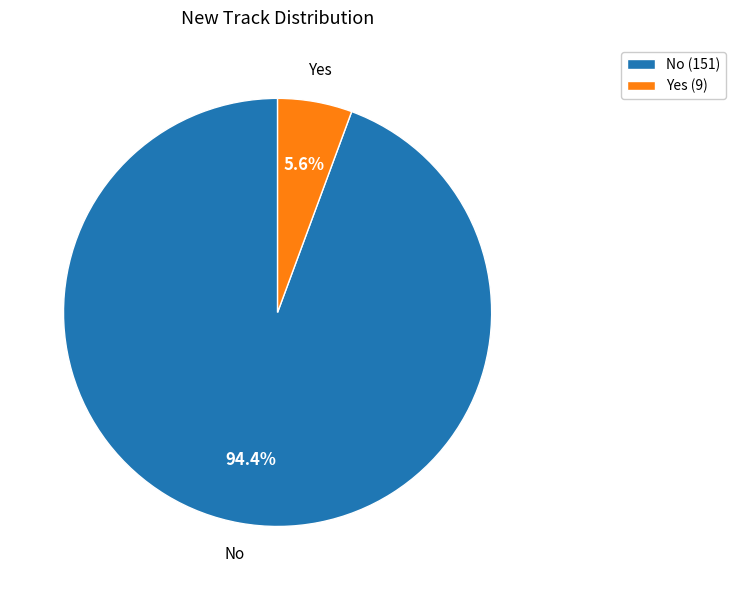

What percentage is NOT represented by Yes?

94.4%